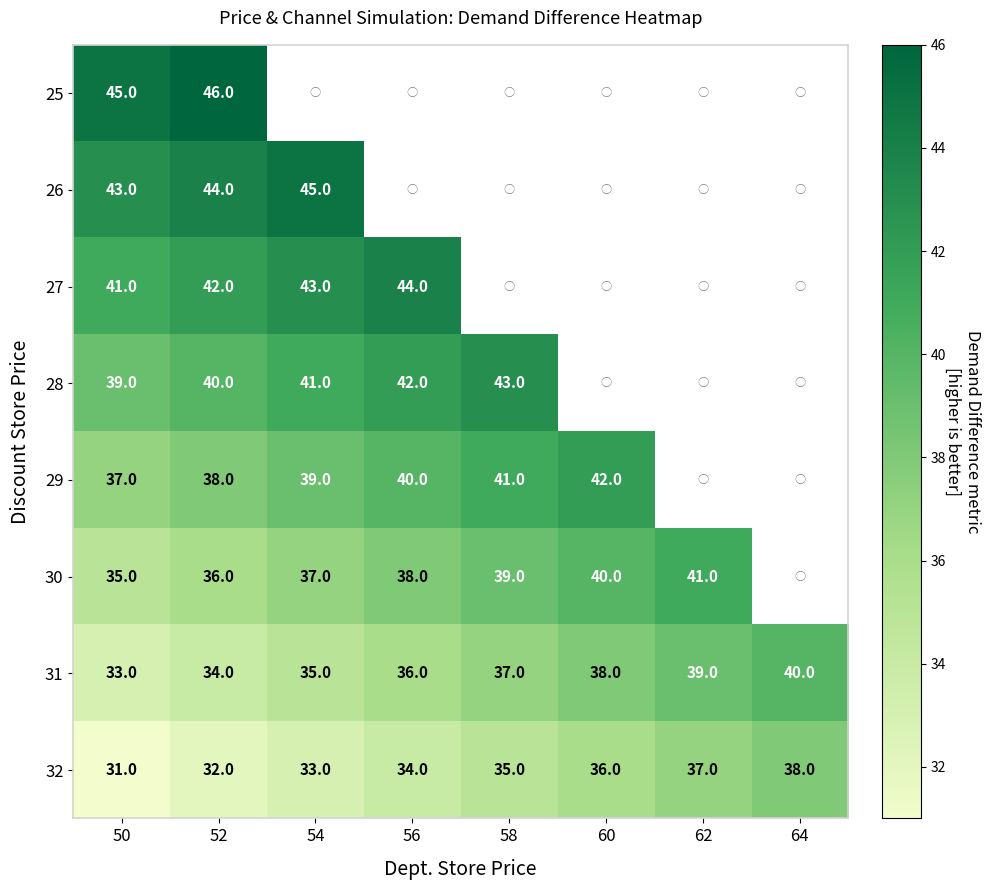

Is it true that 31 equals 36 at 56?

True